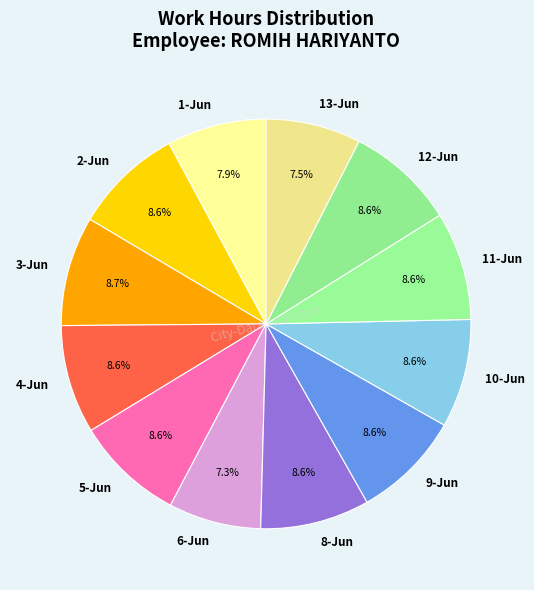

Is it true that 13-Jun is 1% of the pie?

False